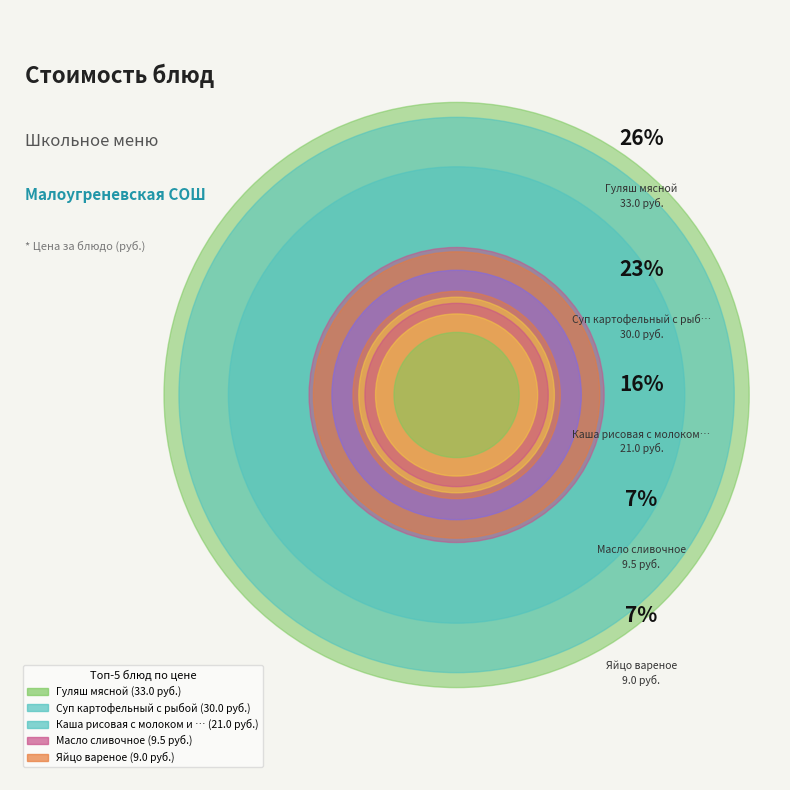

To the nearest percent, what portion does Гуляш мясной represent?

26%